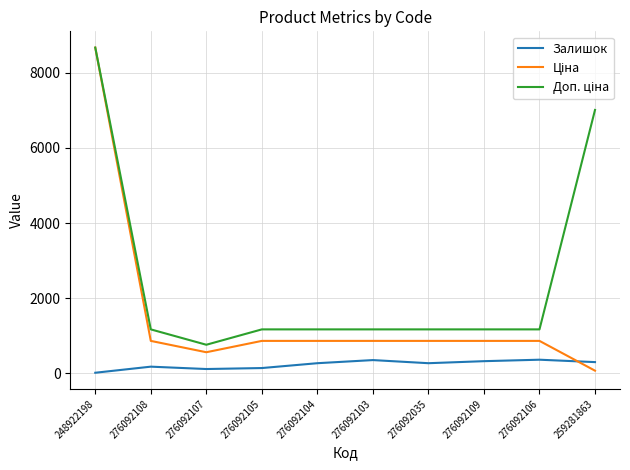

At which category is the sum across all series the highest?

248922198